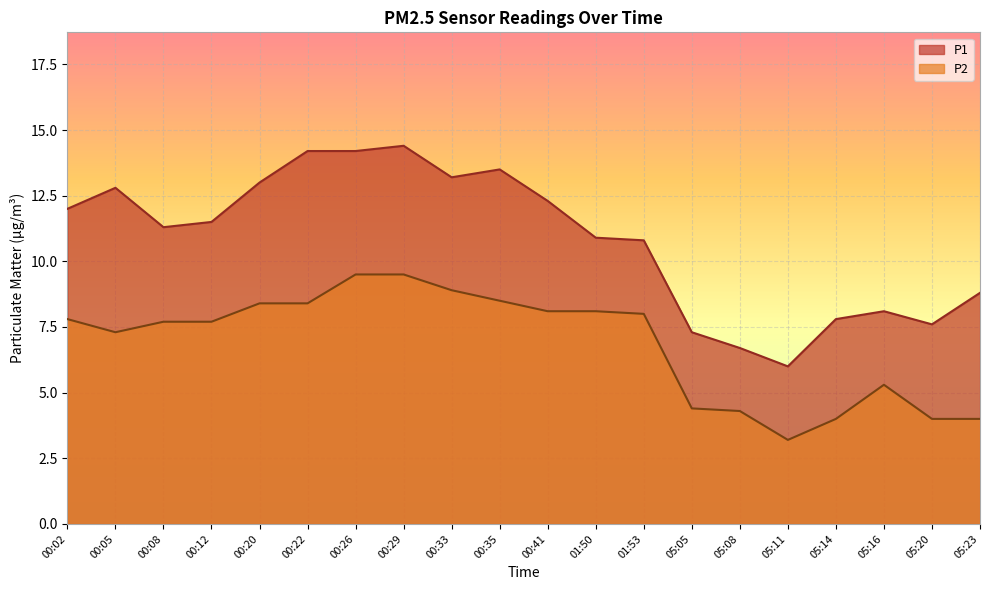

How many interior local peaks does the P1 series have?

4